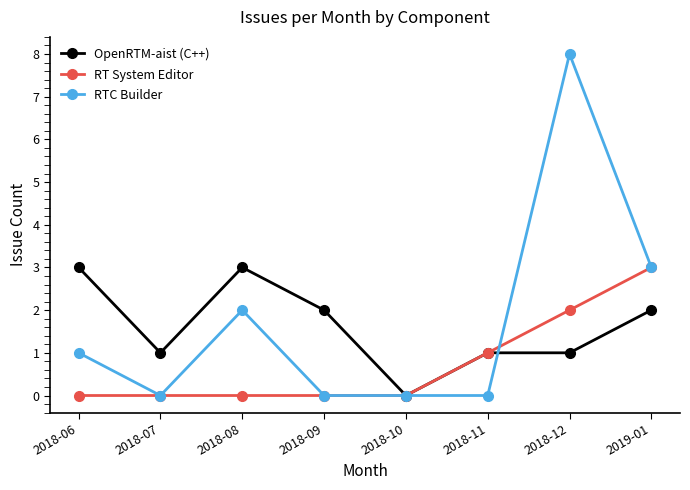

What is the sum of all OpenRTM-aist (C++) values?

13